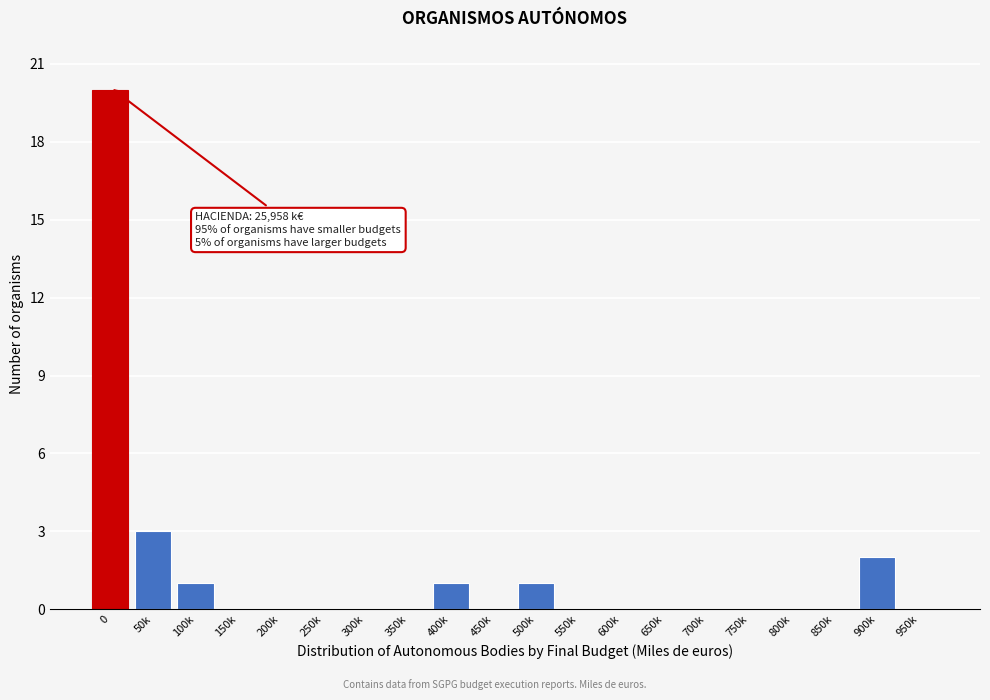

Reading left to right, list all the values displayed in this chart.

0=20	50k=3	100k=1	150k=0	200k=0	250k=0	300k=0	350k=0	400k=1	450k=0	500k=1	550k=0	600k=0	650k=0	700k=0	750k=0	800k=0	850k=0	900k=2	950k=0